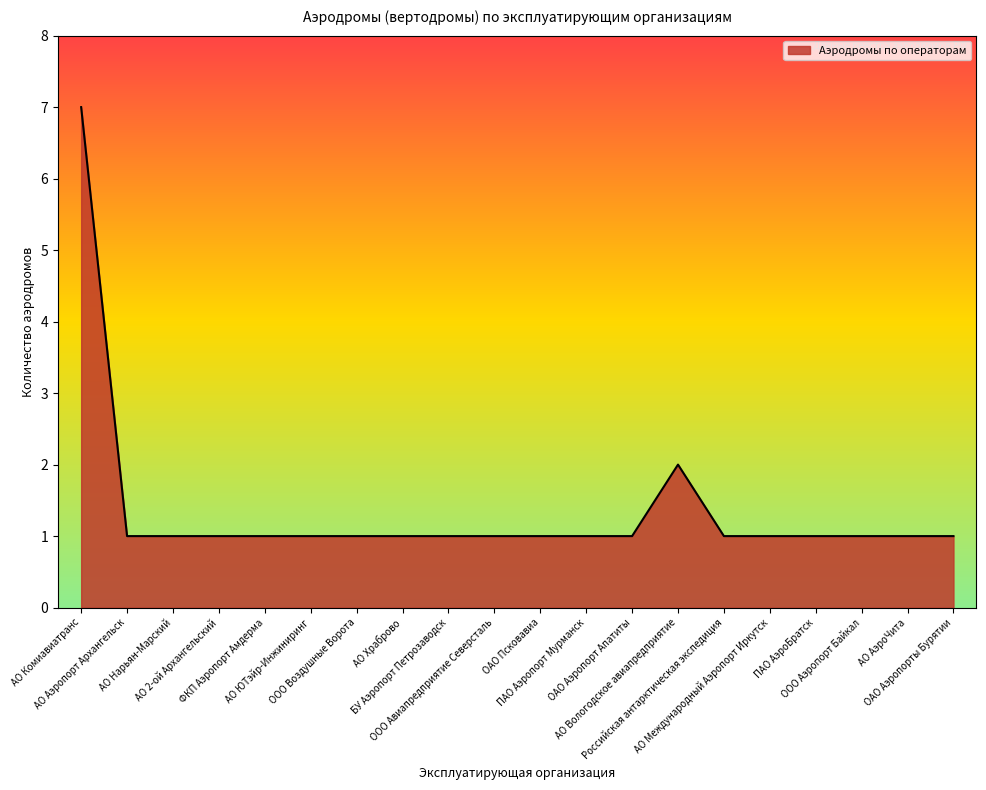

The chart shows a value of 1 at АО Храброво. True or false?

True